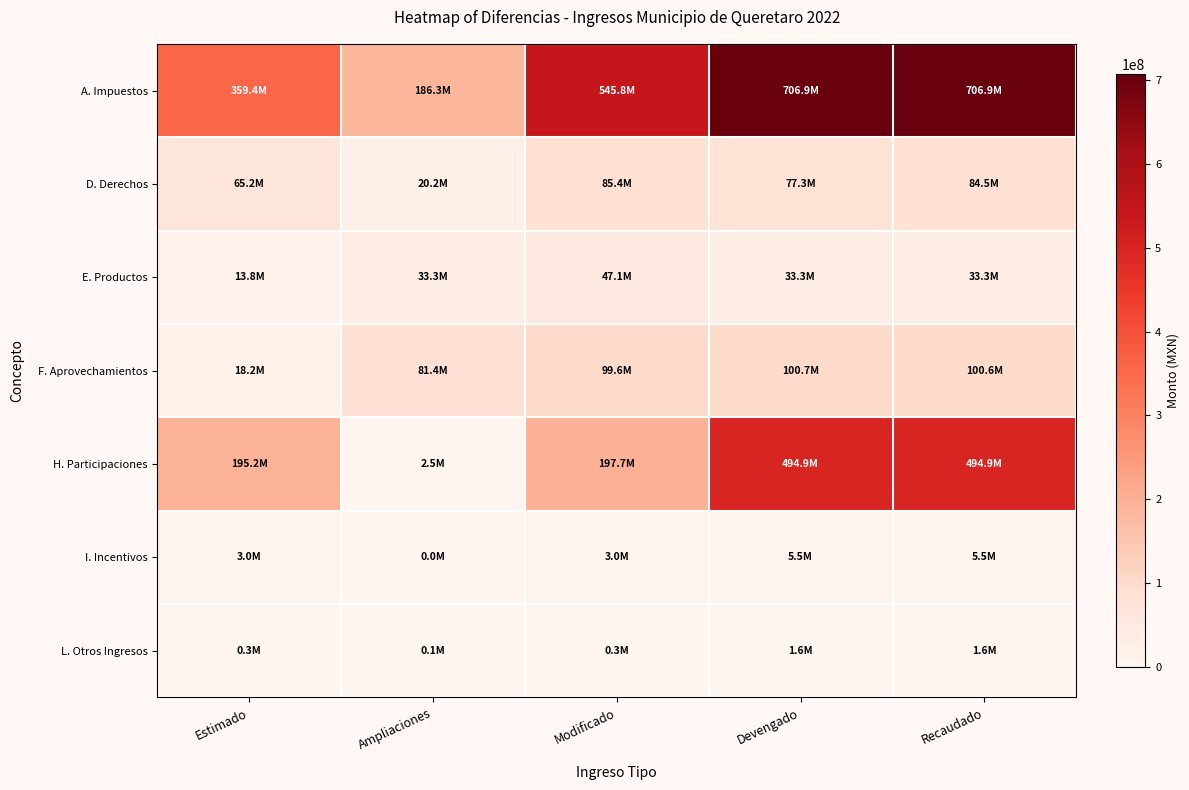

Between Ampliaciones and Recaudado, which is larger?

Recaudado